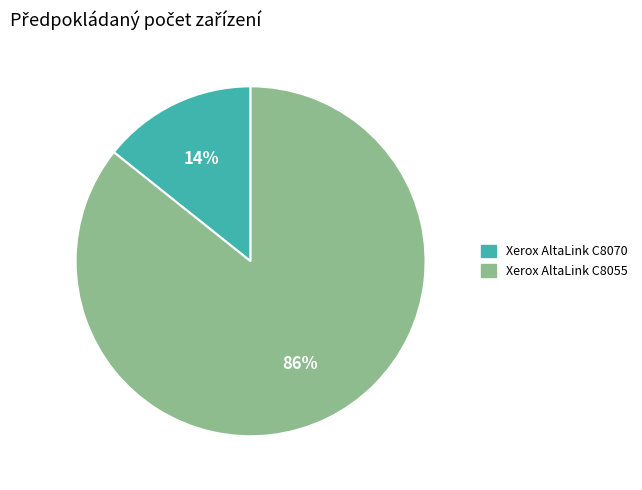

Do Xerox AltaLink C8070 and Xerox AltaLink C8055 together represent more than half of the pie?

Yes